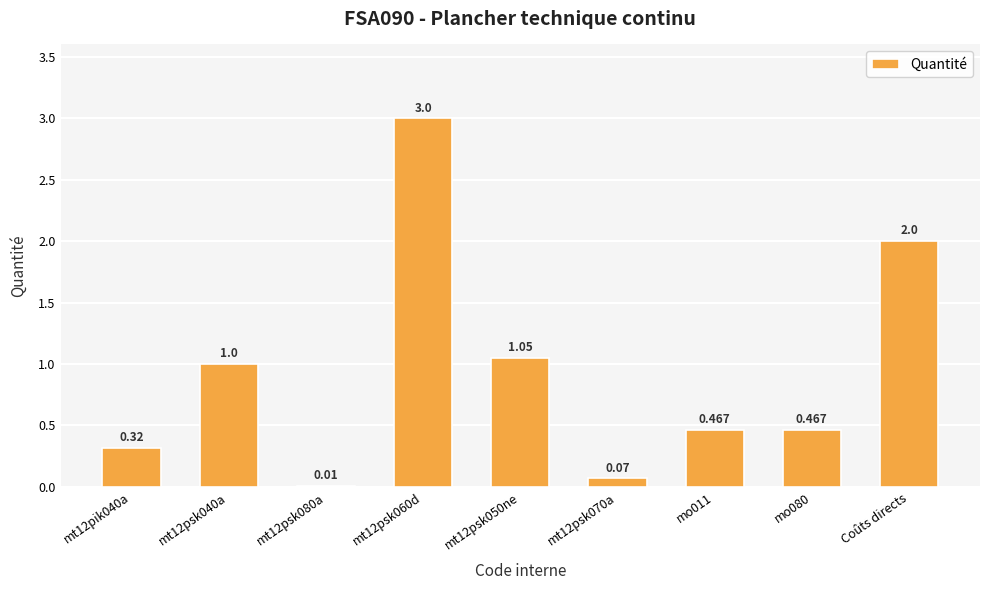

How many series are shown in this chart?

1